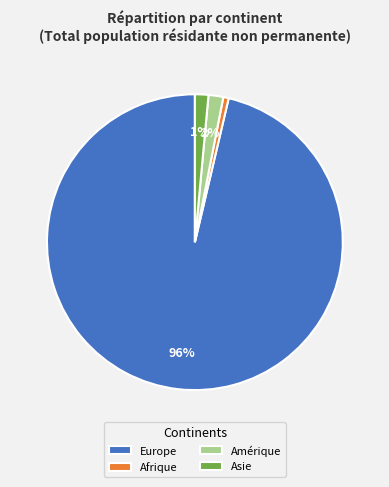

How many segments does this pie chart have?

4